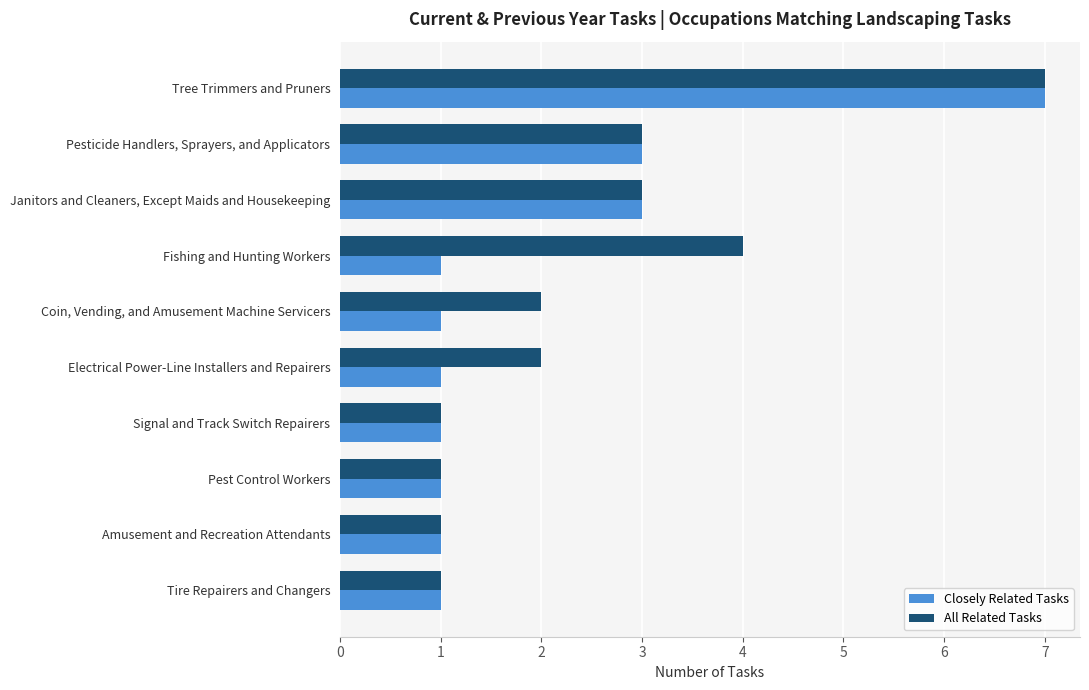

What is the maximum value shown in the chart?

7